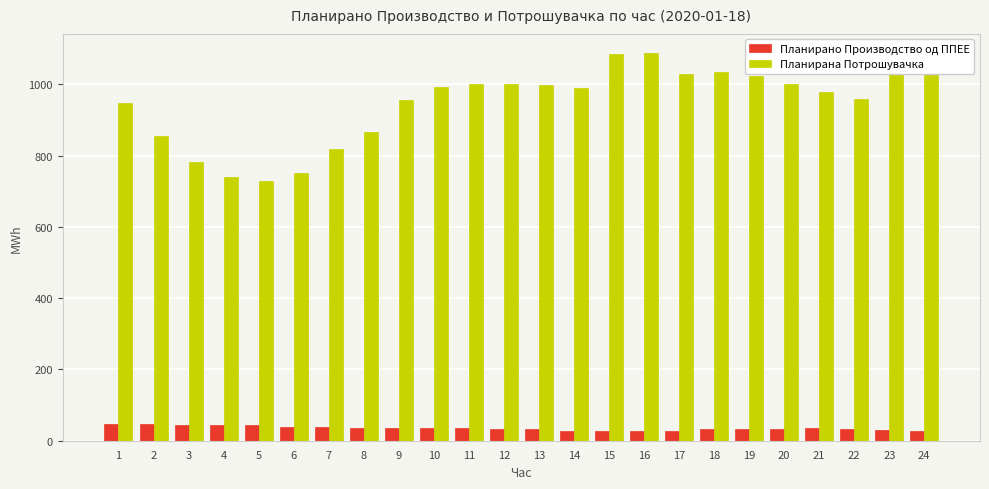

What is the value of the Планирана Потрошувачка bar at the 17th from the left?

1027.6